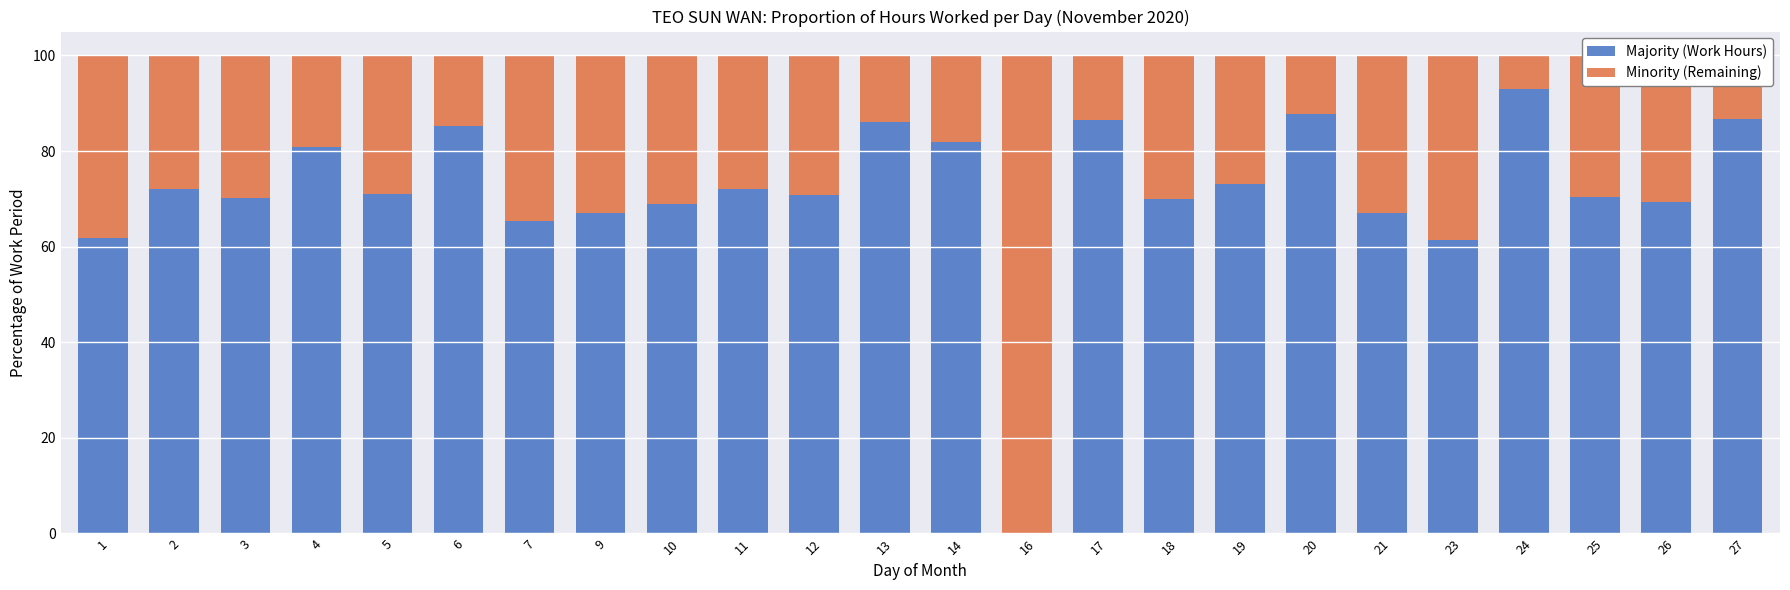

What is the sum of the Majority (Work Hours) values at 1 and 27?

148.5